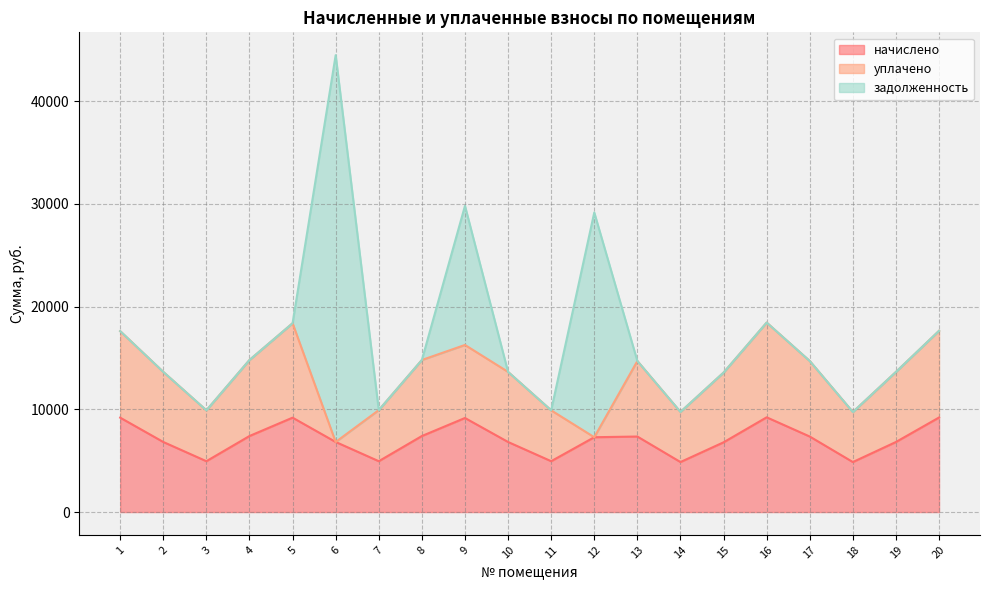

List the series in order of their peak value, lowest first.

начислено, уплачено, задолженность